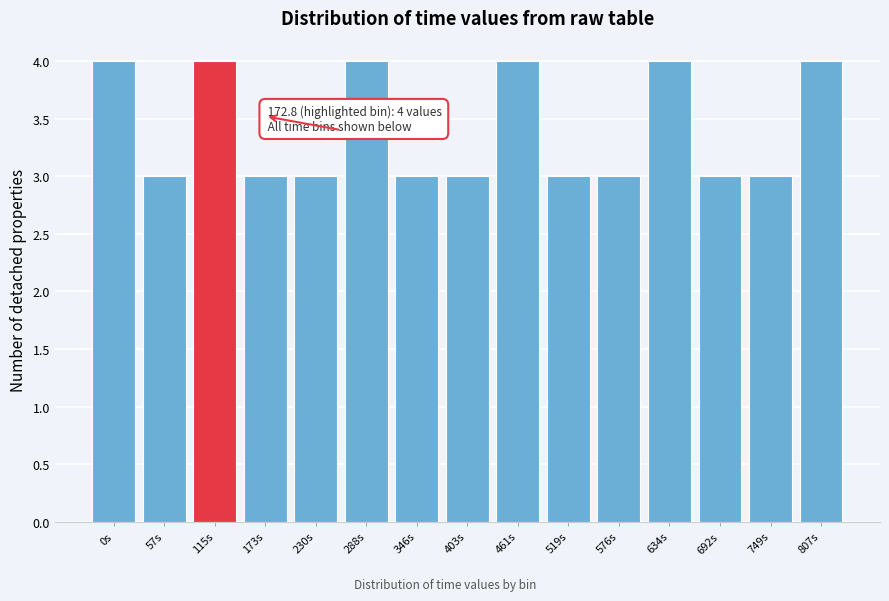

Reading left to right, extract all data points from this chart.

0s=4	57s=3	115s=4	173s=3	230s=3	288s=4	346s=3	403s=3	461s=4	519s=3	576s=3	634s=4	692s=3	749s=3	807s=4